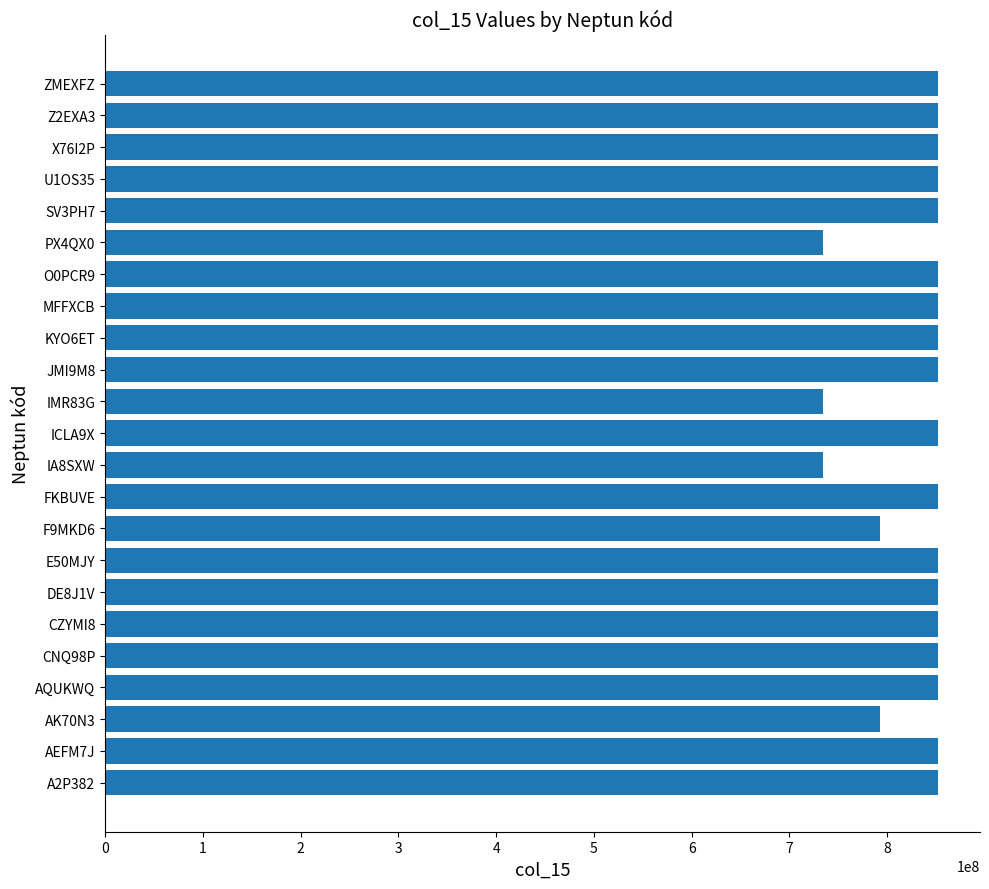

What is the greatest value displayed?

852418960